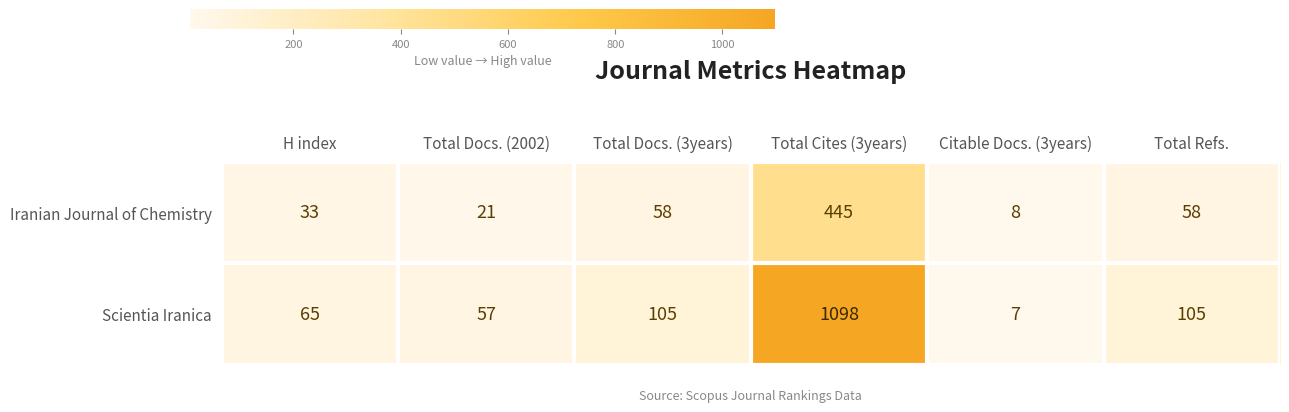

The value of Scientia Iranica at Total Refs. is 105. True or false?

True